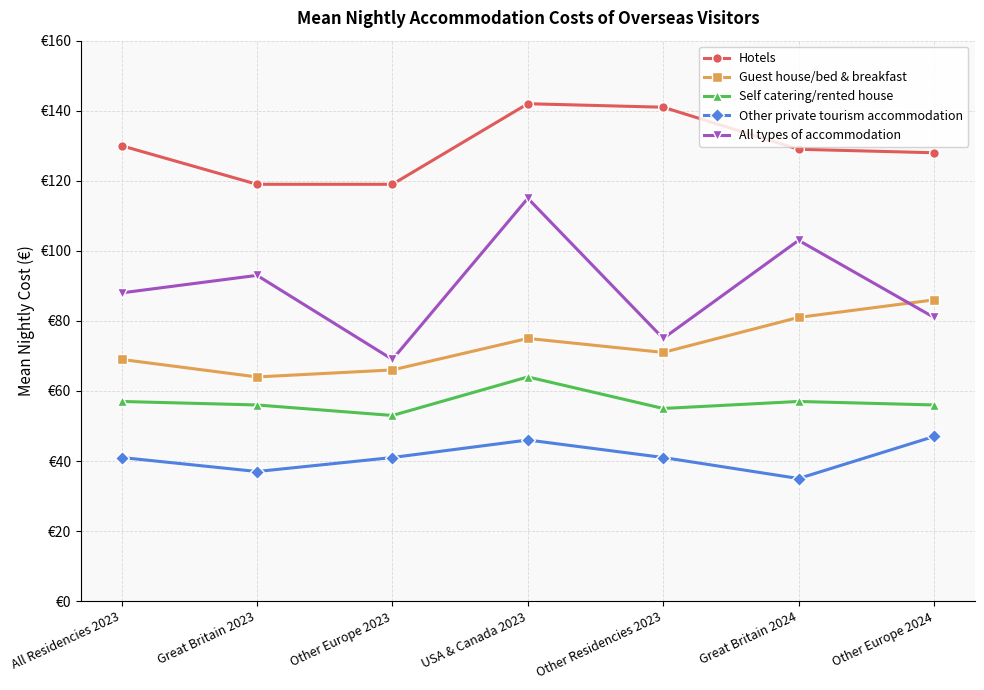

Reading left to right, extract all data points from this chart.

Hotels: All Residencies 2023=130	Great Britain 2023=119	Other Europe 2023=119	USA & Canada 2023=142	Other Residencies 2023=141	Great Britain 2024=129	Other Europe 2024=128
Guest house/bed & breakfast: All Residencies 2023=69	Great Britain 2023=64	Other Europe 2023=66	USA & Canada 2023=75	Other Residencies 2023=71	Great Britain 2024=81	Other Europe 2024=86
Self catering/rented house: All Residencies 2023=57	Great Britain 2023=56	Other Europe 2023=53	USA & Canada 2023=64	Other Residencies 2023=55	Great Britain 2024=57	Other Europe 2024=56
Other private tourism accommodation: All Residencies 2023=41	Great Britain 2023=37	Other Europe 2023=41	USA & Canada 2023=46	Other Residencies 2023=41	Great Britain 2024=35	Other Europe 2024=47
All types of accommodation: All Residencies 2023=88	Great Britain 2023=93	Other Europe 2023=69	USA & Canada 2023=115	Other Residencies 2023=75	Great Britain 2024=103	Other Europe 2024=81